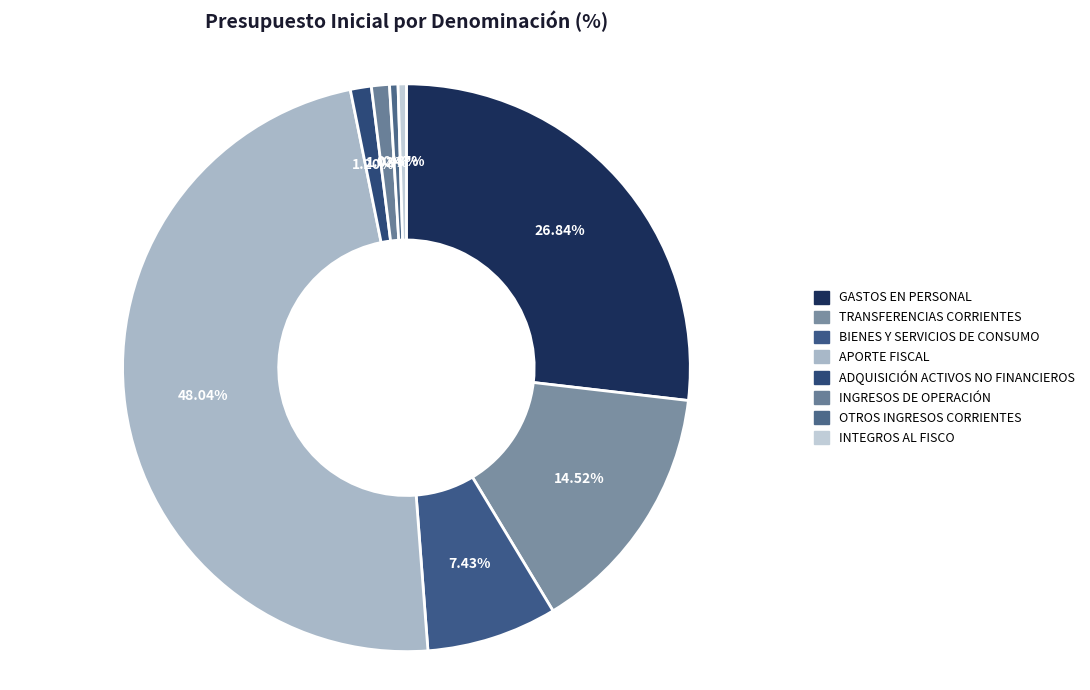

How many segments does this pie chart have?

8